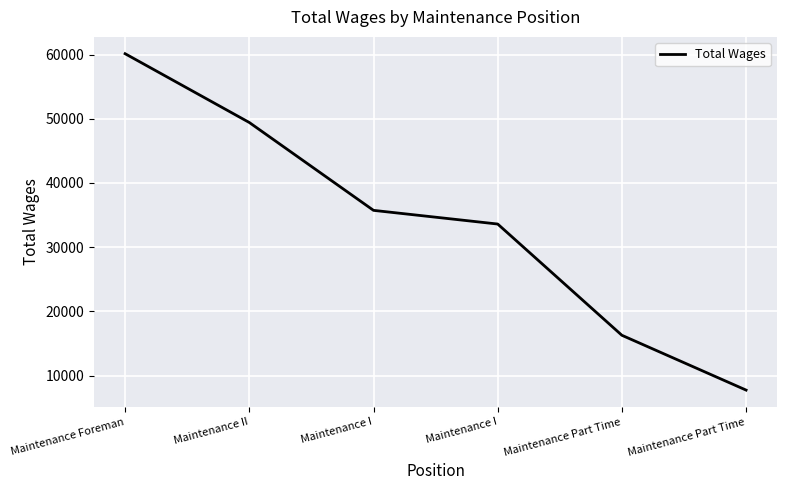

List the labels in order of value, smallest first.

Maintenance Part Time, Maintenance Part Time, Maintenance I, Maintenance I, Maintenance II, Maintenance Foreman